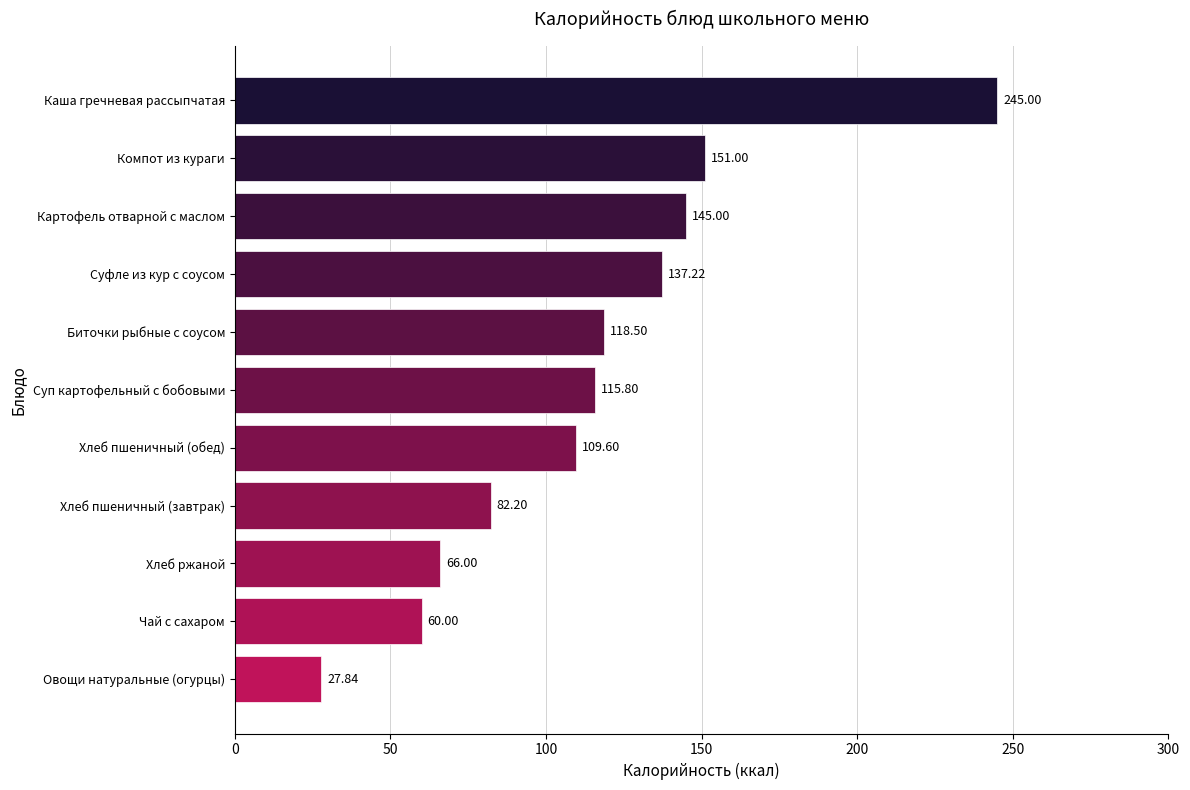

What is the change in value from Каша гречневая рассыпчатая to Компот из кураги?

-94.0